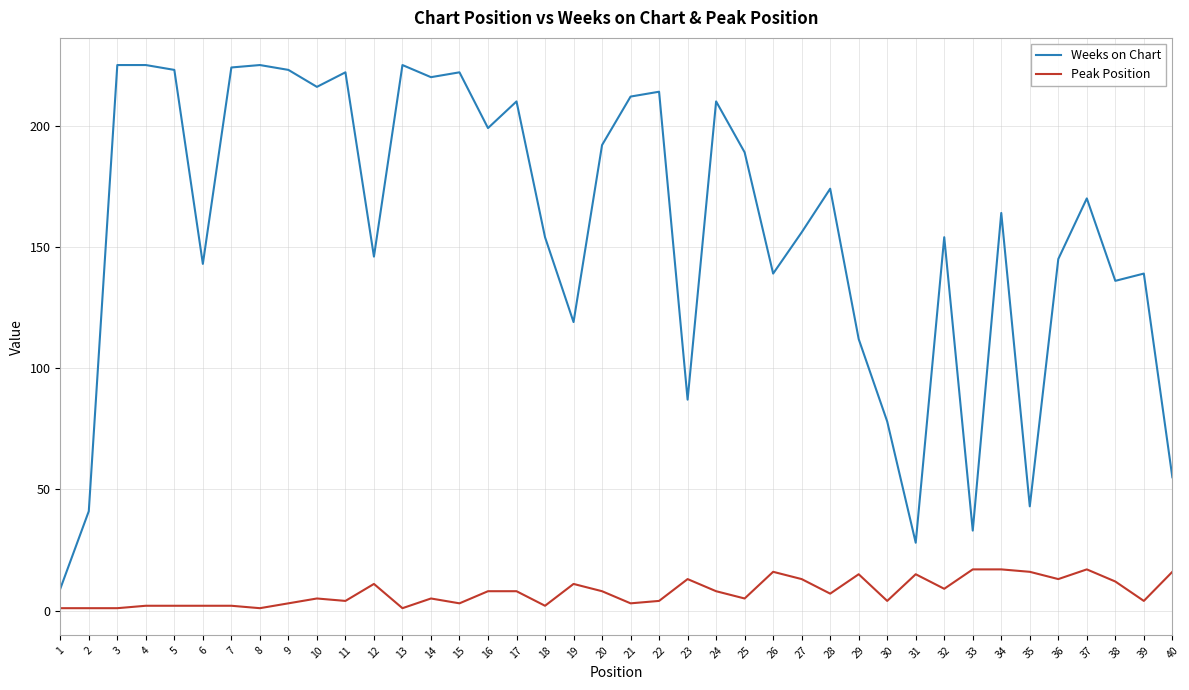

True or false: Peak Position and Weeks on Chart cross at least once.

False